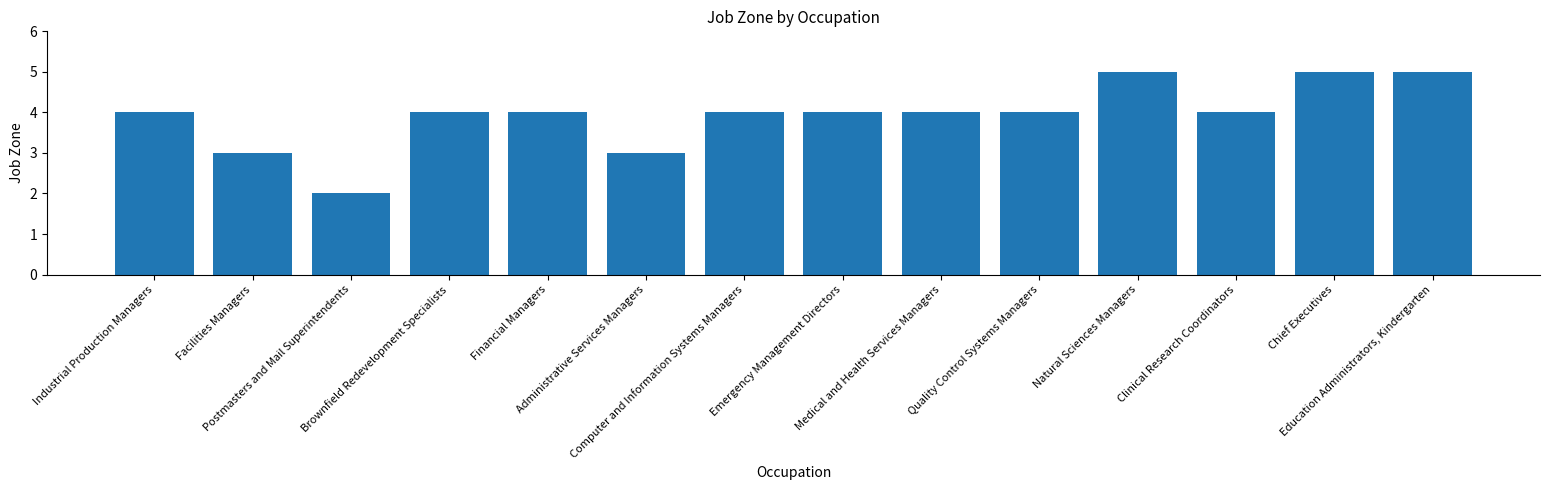

Are the bars grouped side by side (vs. stacked)?

No